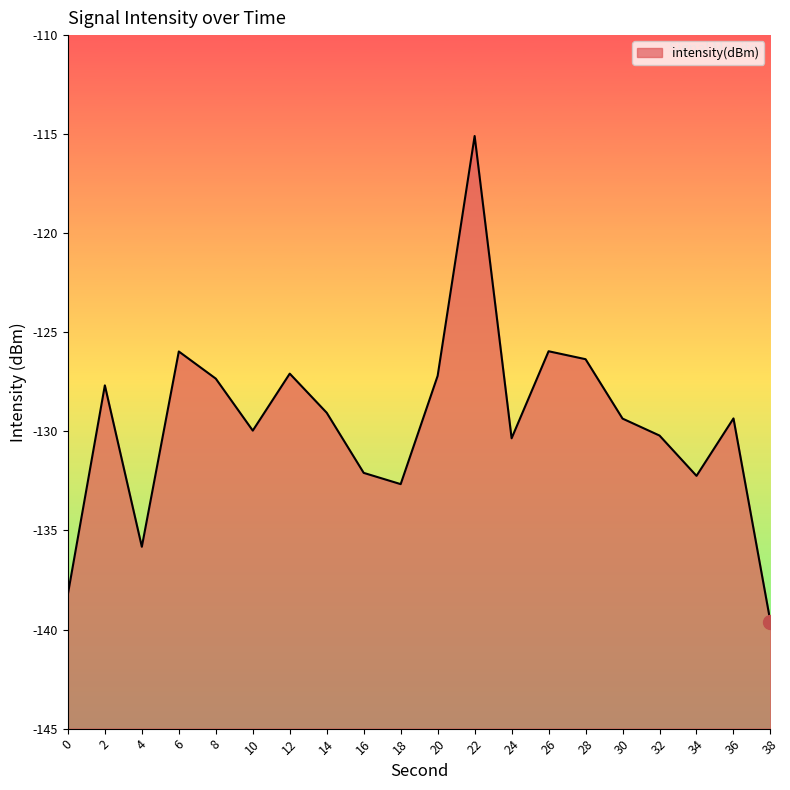

Between 18 and 0, which is larger?

18